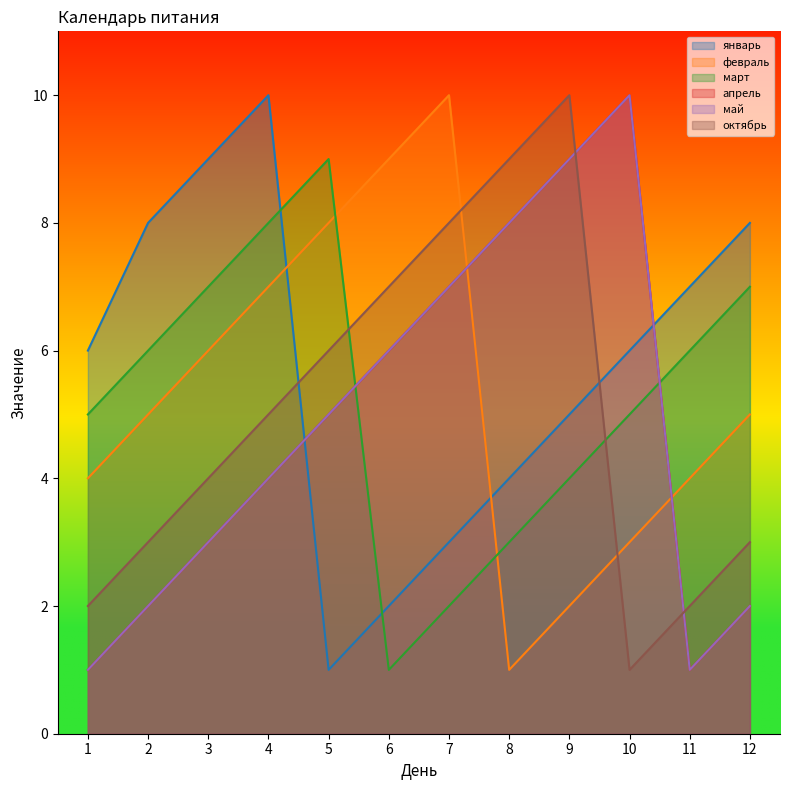

What is the smallest value displayed?

1